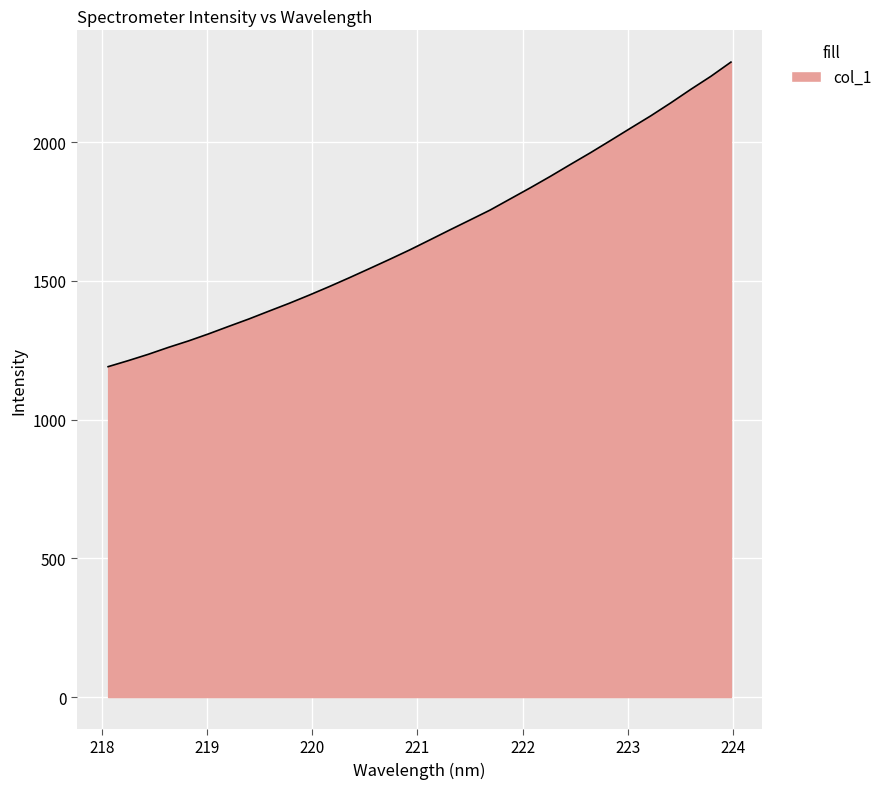

What is the greatest value displayed?

2288.3